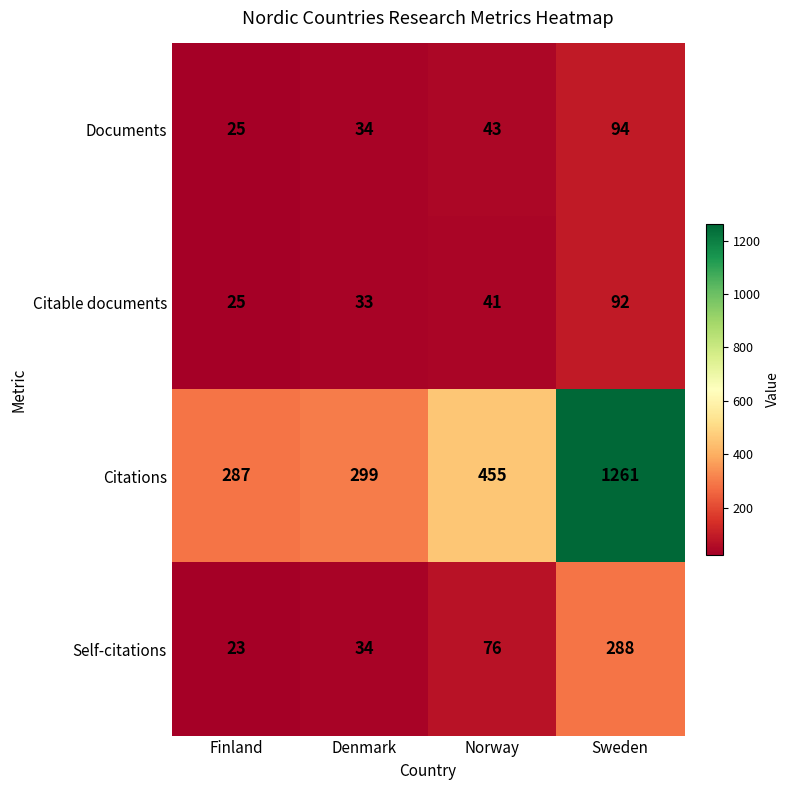

What is the minimum value shown in the chart?

23